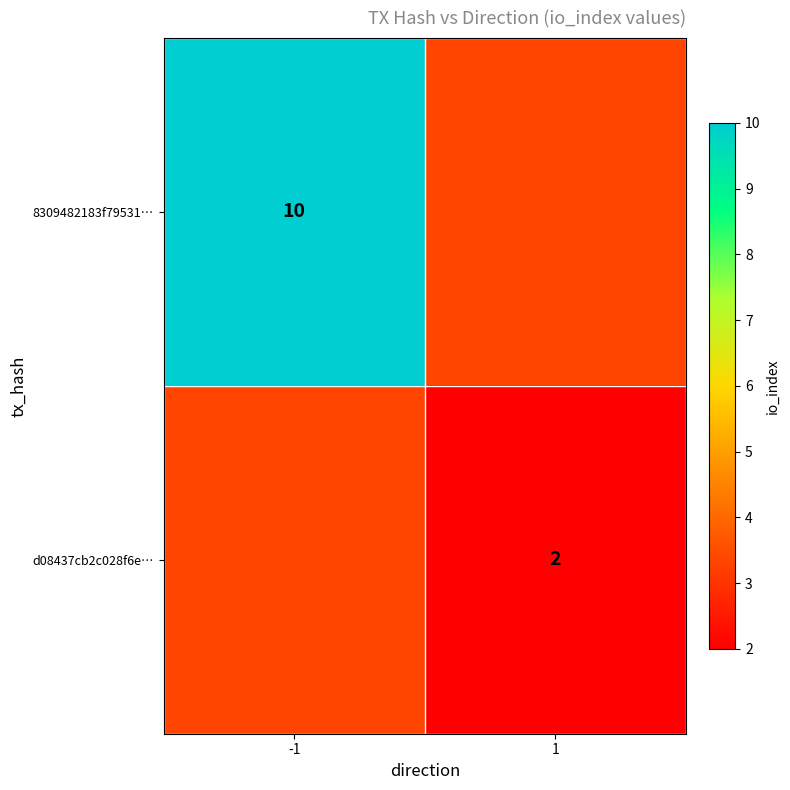

At how many categories does at least one series exceed 4?

1